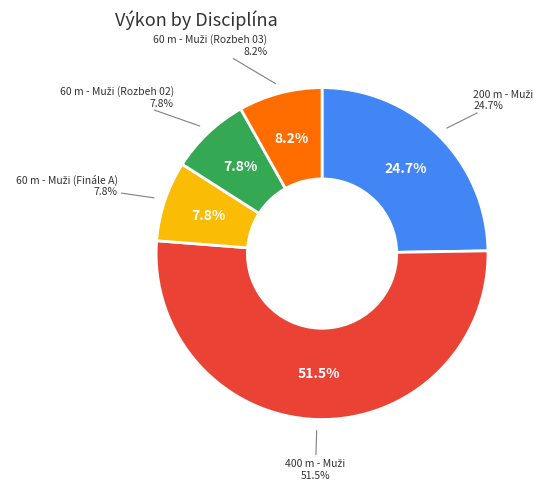

The 400 m - Muži slice represents 51% of the pie. True or false?

True